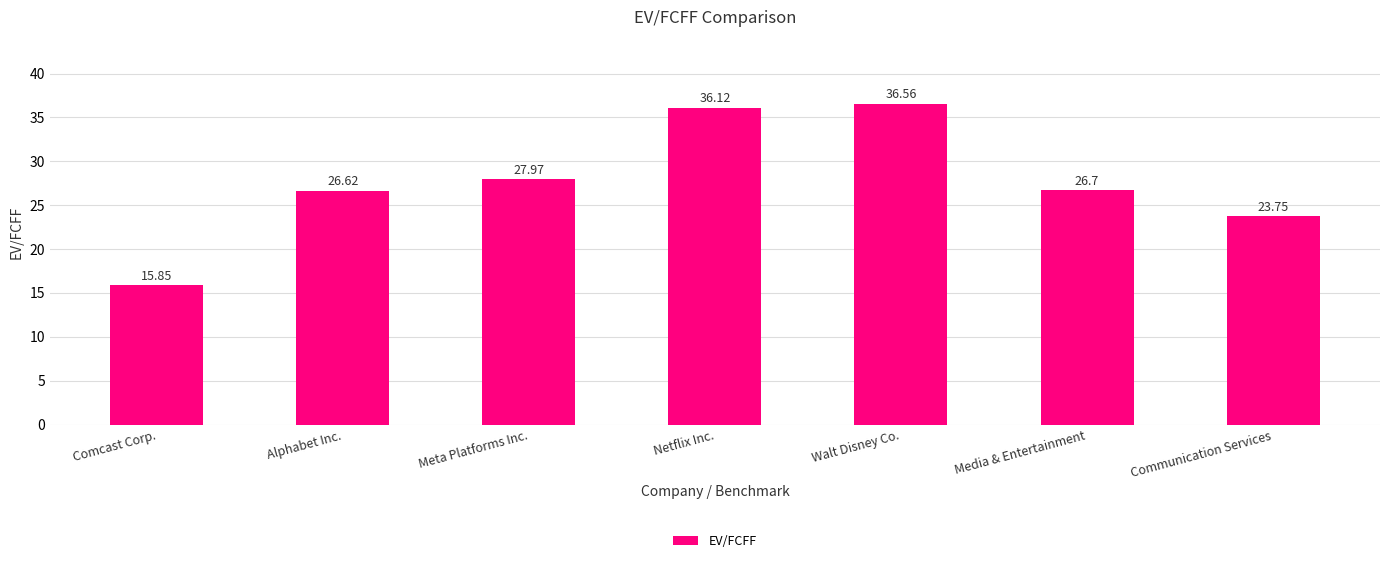

Rank the categories by value from highest to lowest.

Walt Disney Co., Netflix Inc., Meta Platforms Inc., Media & Entertainment, Alphabet Inc., Communication Services, Comcast Corp.